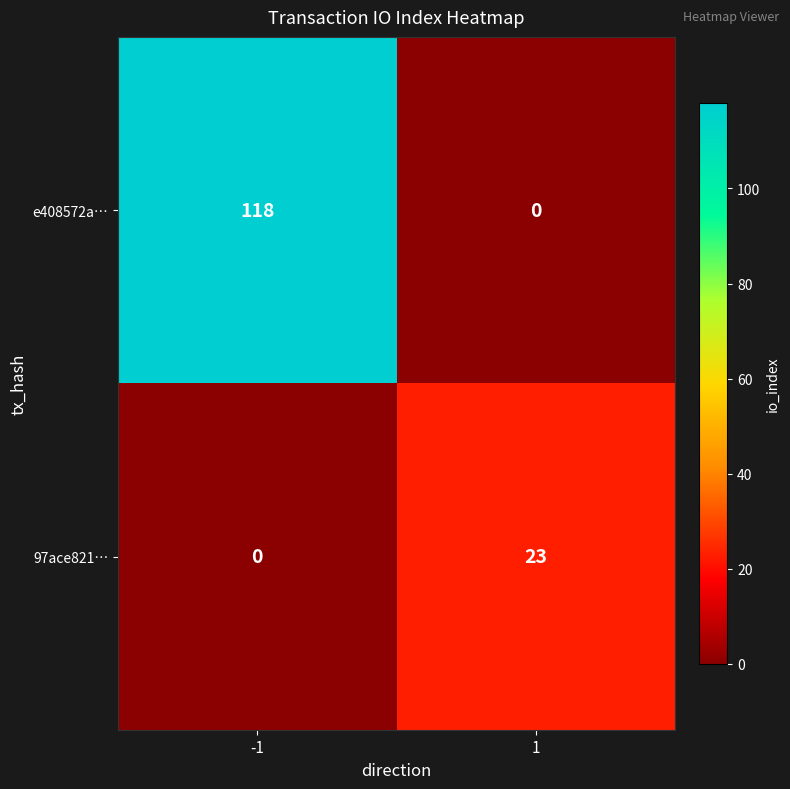

At which category is the sum across all series the highest?

-1